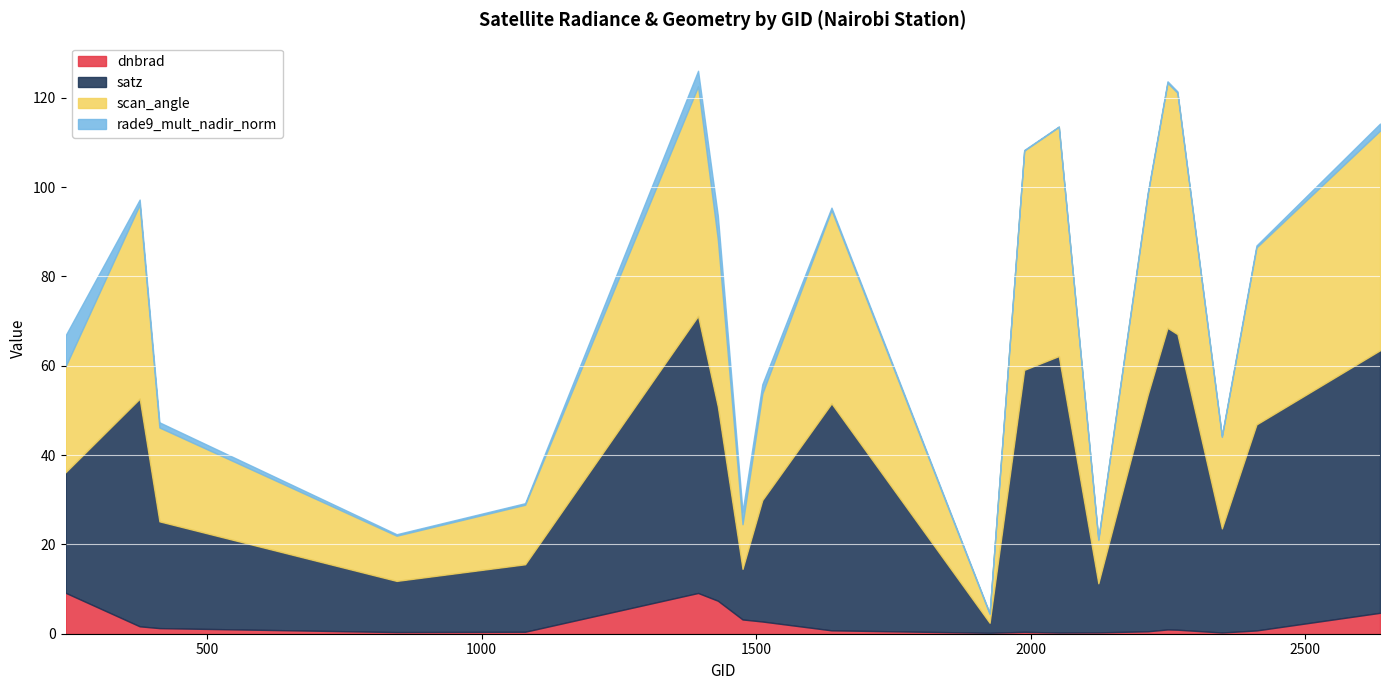

What is the average value of the scan_angle series?

32.6